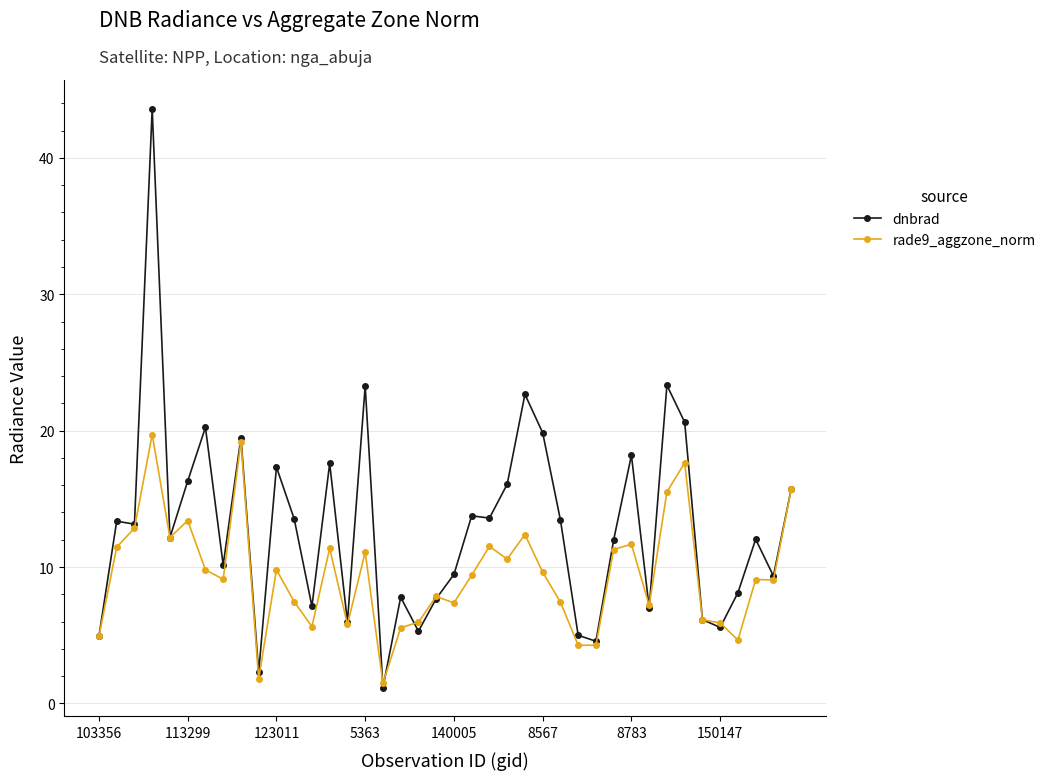

At how many categories does at least one series exceed 22?

4